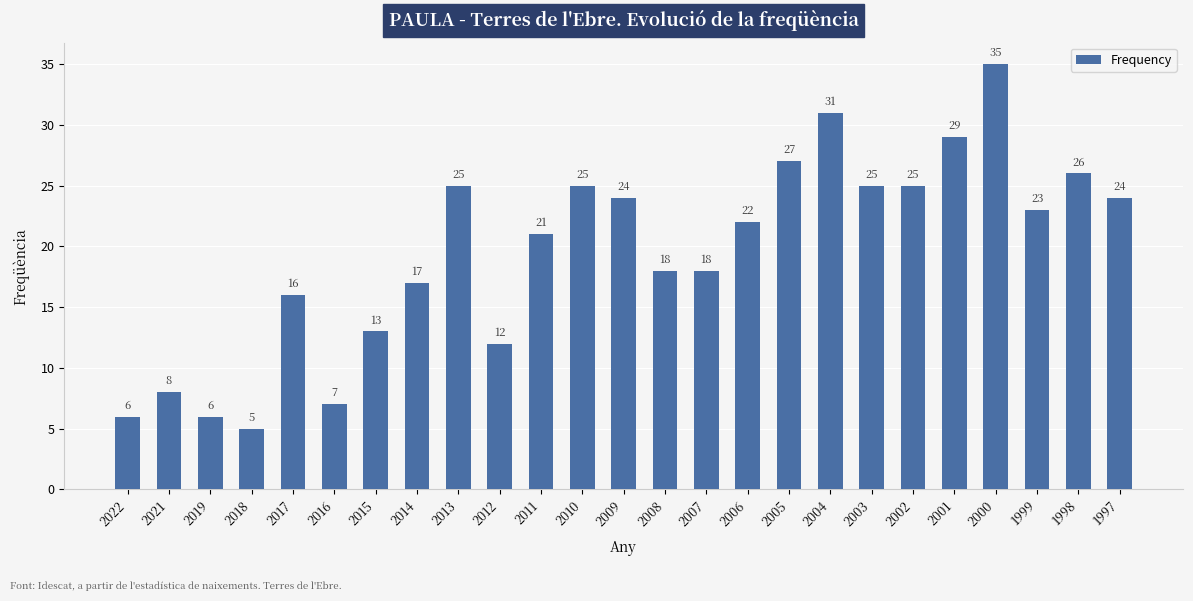

Which category has the lowest value across all series?

2018